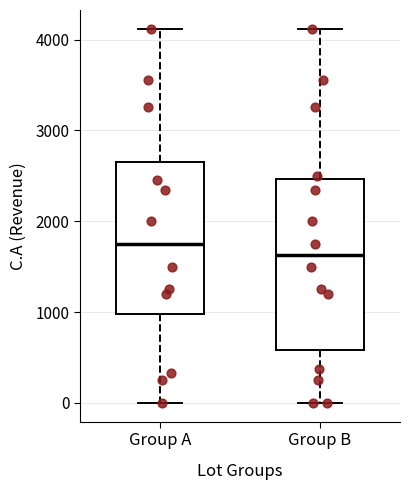

Reading left to right, transcribe this box plot: for each box, give where its median line is, the range the box spans, and where its two whiskers end, as read against the y-axis. The values are not printed on the chart, so give them approximately, as read against the axis.

Group A: median 1800, box 1000 to 2700, whiskers 0 to 4100
Group B: median 1600, box 600 to 2500, whiskers 0 to 4100